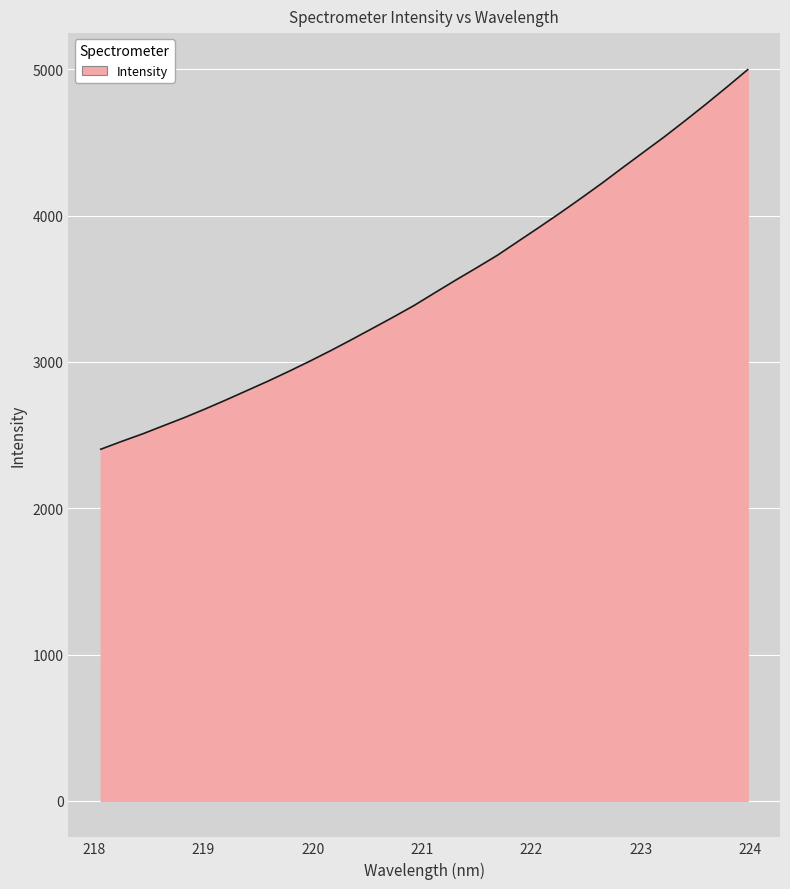

What is the greatest value displayed?

4998.4